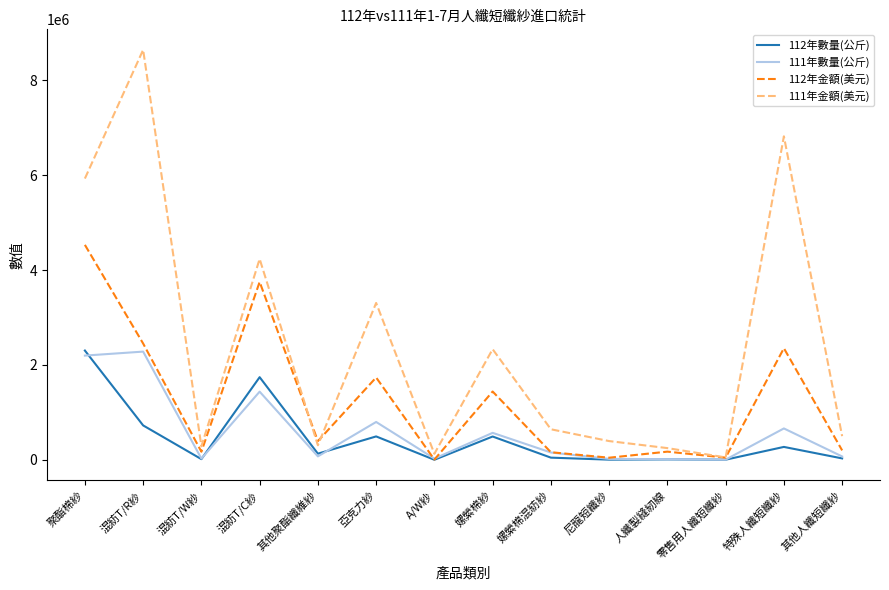

Which series has the widest spread of values?

111年金額(美元)